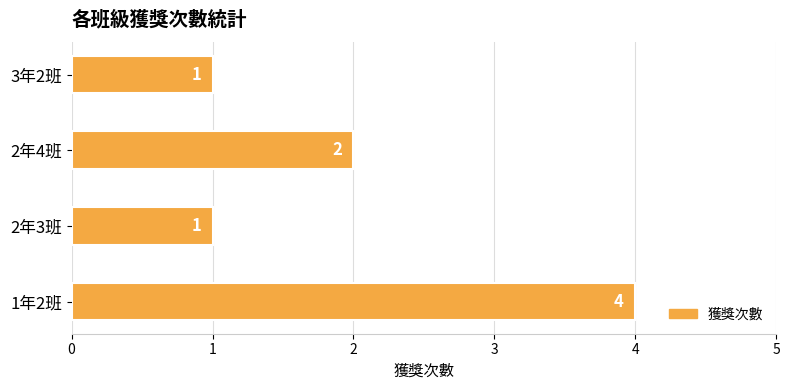

How many values are between 1 and 4?

4